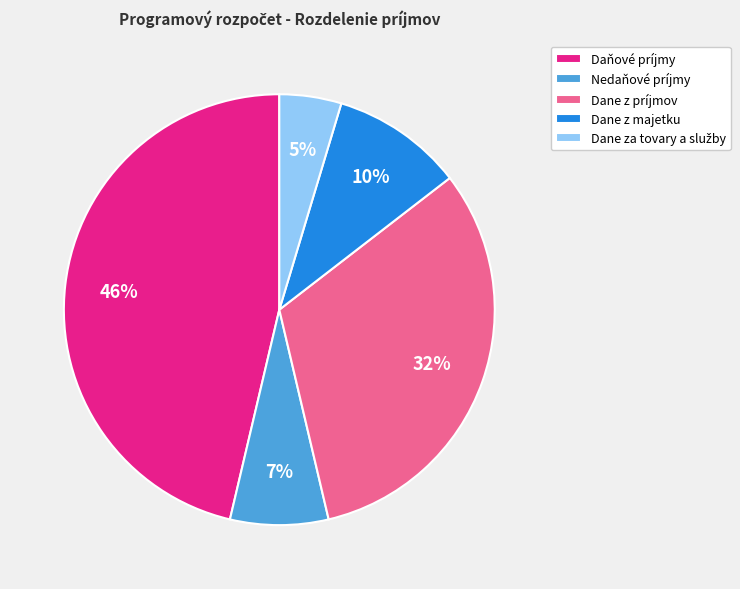

To the nearest percent, what percentage of the pie is Daňové príjmy?

46%